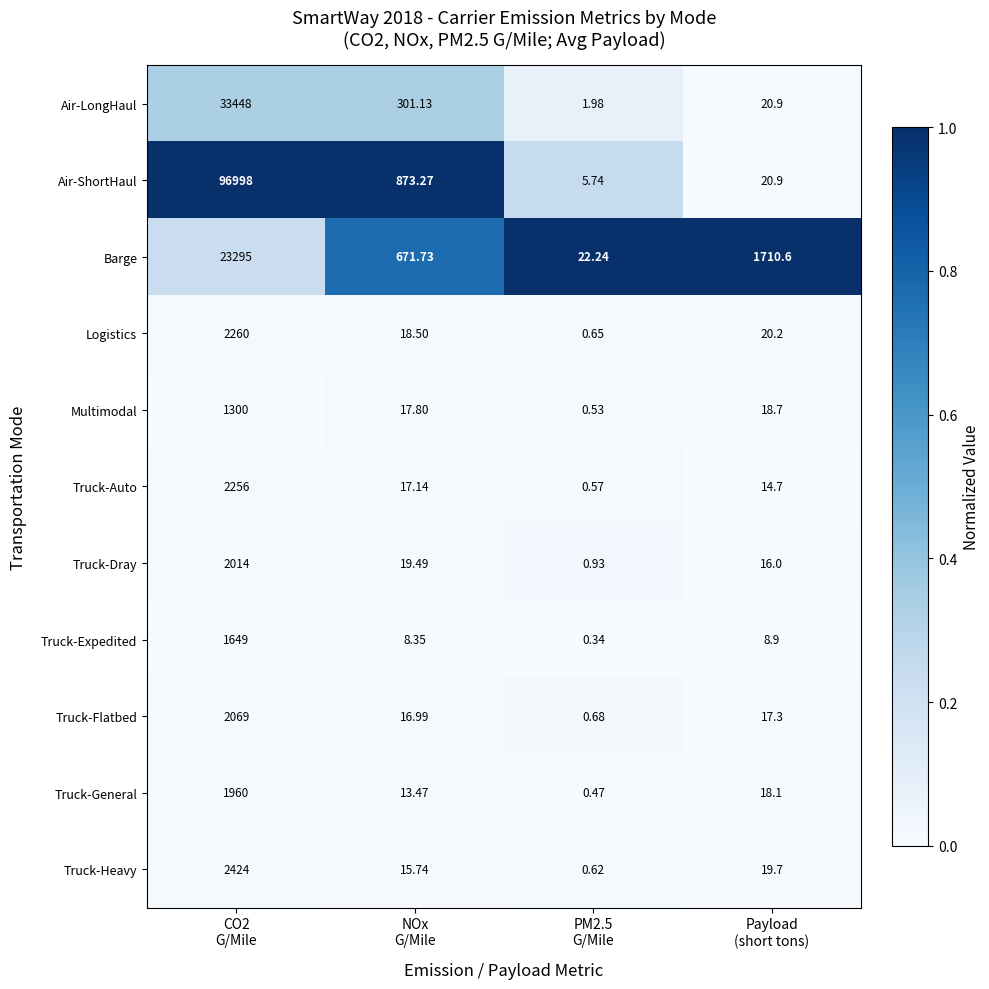

Which series has the widest spread of values?

Air-ShortHaul